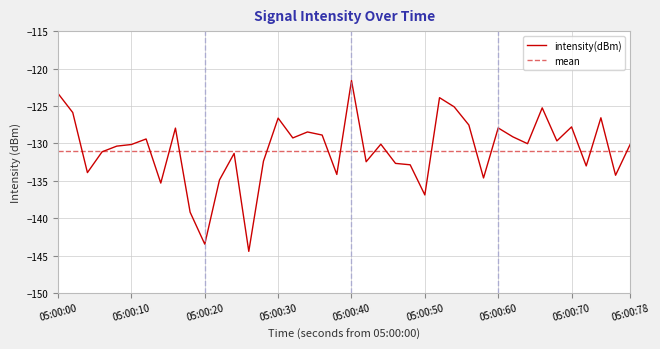

Which category has the highest value in the intensity(dBm) series?

05:00:40